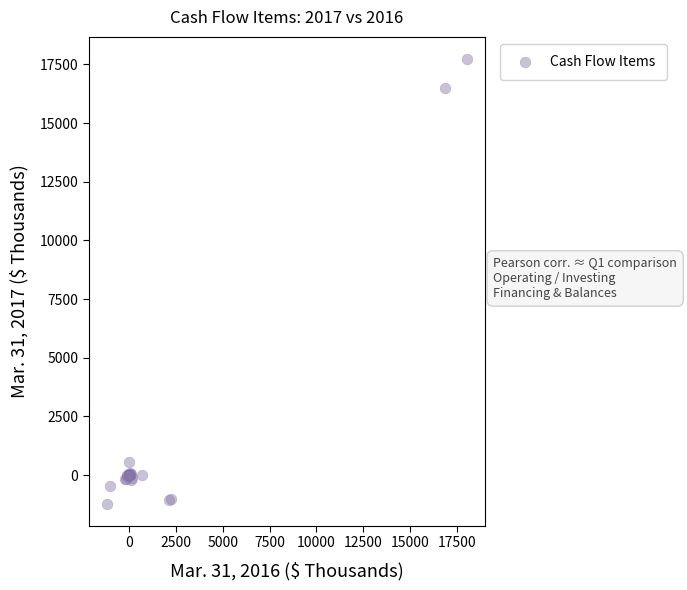

What Y value in the scatter plot is closest to 8252?

571